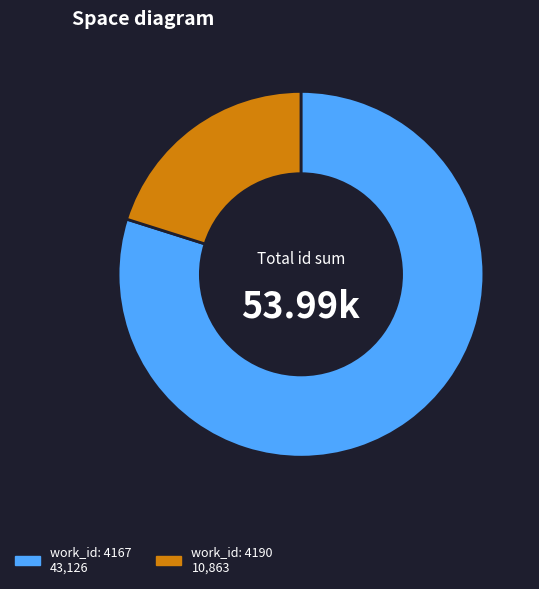

Is there any slice that represents more than half of the pie?

Yes